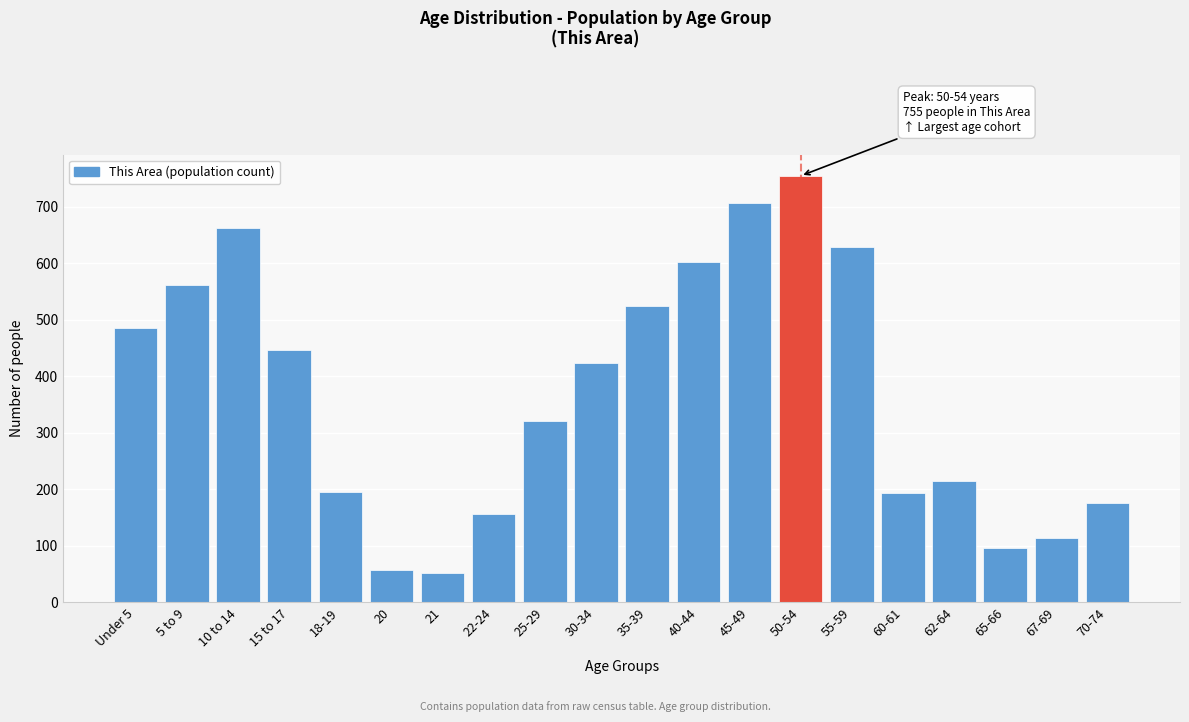

Between 10 to 14 and 62-64, which is larger?

10 to 14